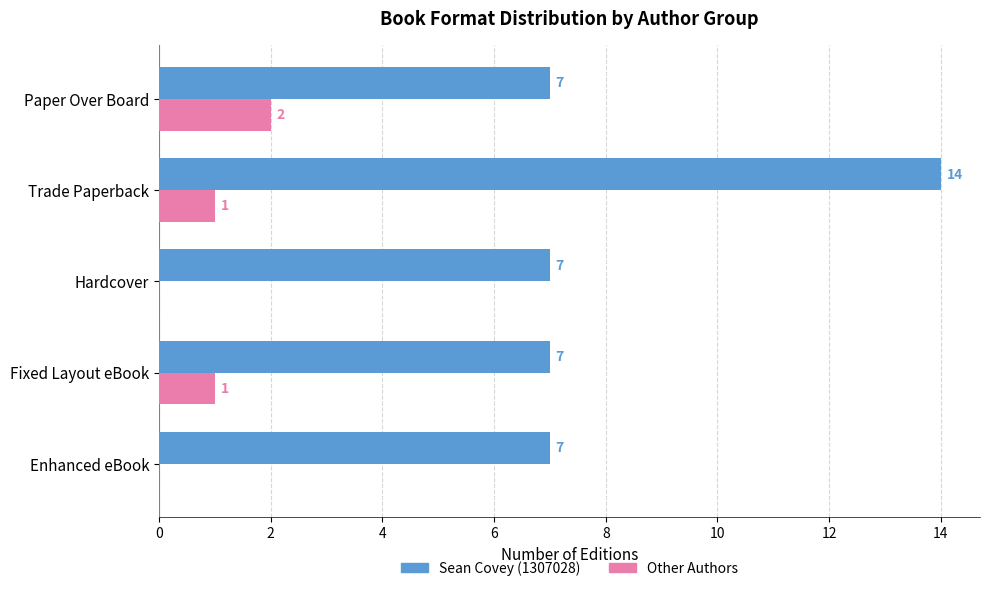

Which series has the largest total across all categories?

Sean Covey (1307028)